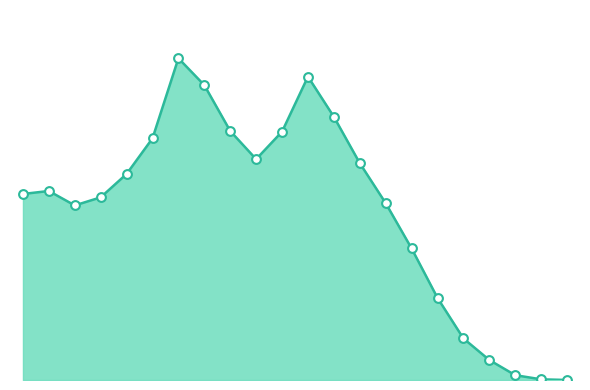

Does the chart have visible grid lines?

No